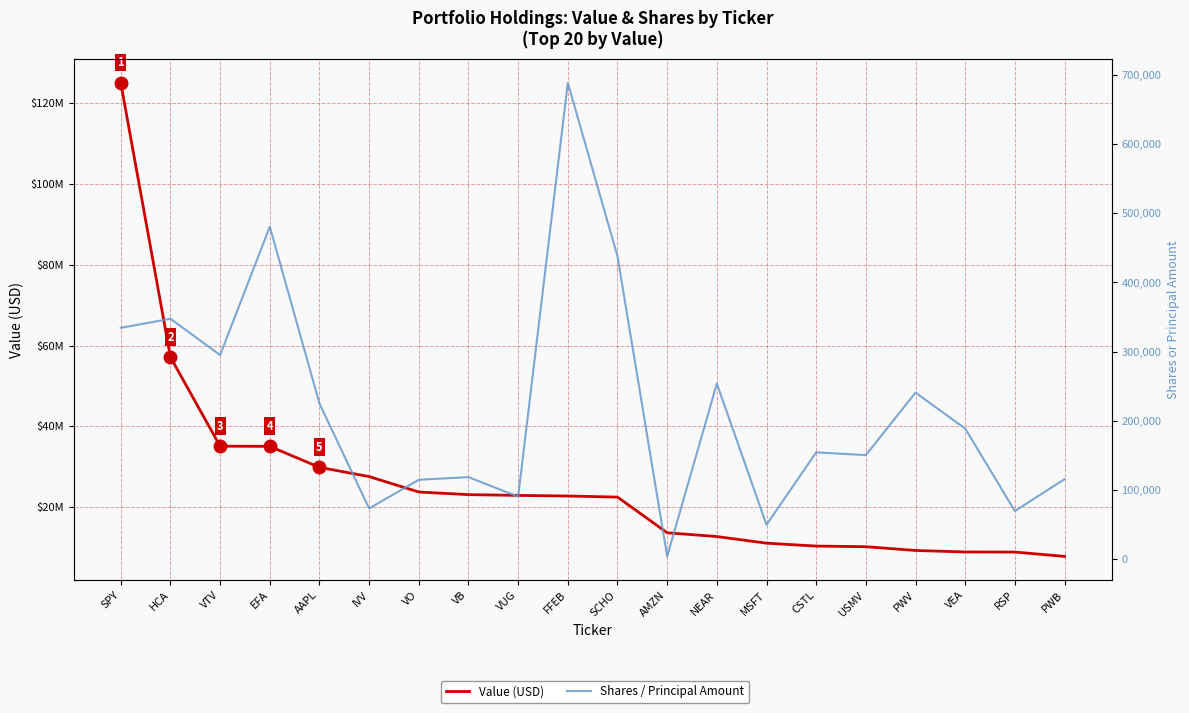

Reading left to right, extract all data points from this chart.

Value (USD): 125017000	57144000	35098000	35056000	29861000	27573000	23756000	23107000	22919000	22765000	22497000	13669000	12732000	11094000	10373000	10217000	9285000	8916000	8897000	7819000
Shares / Principal Amount: 334379	347467	295041	480486	225043	73452	114891	118690	90469	688181	437761	4197	253776	49880	154474	150514	240782	188857	69757	115706